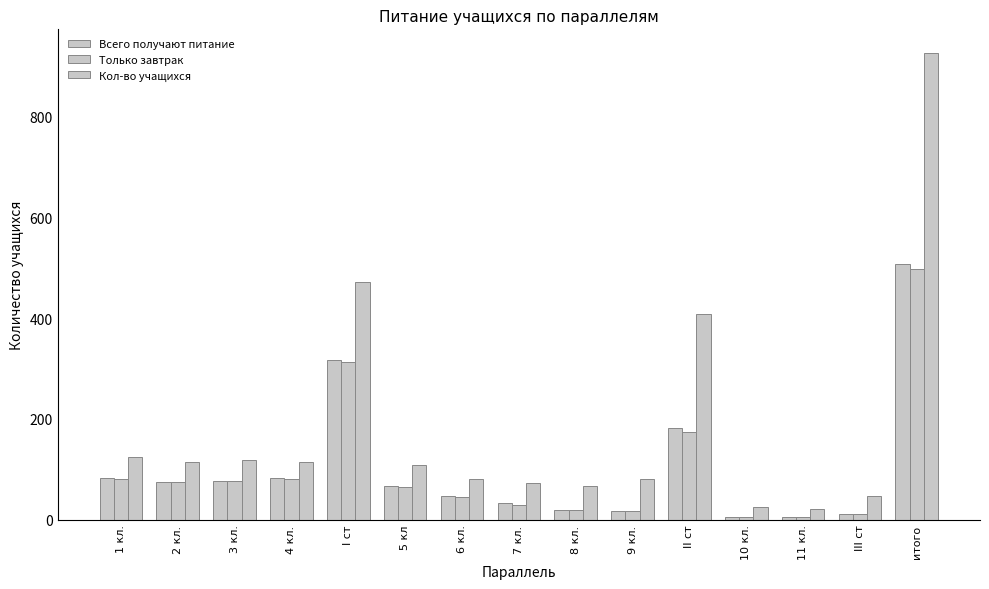

How many data points in Всего получают питание are less than 67?

7